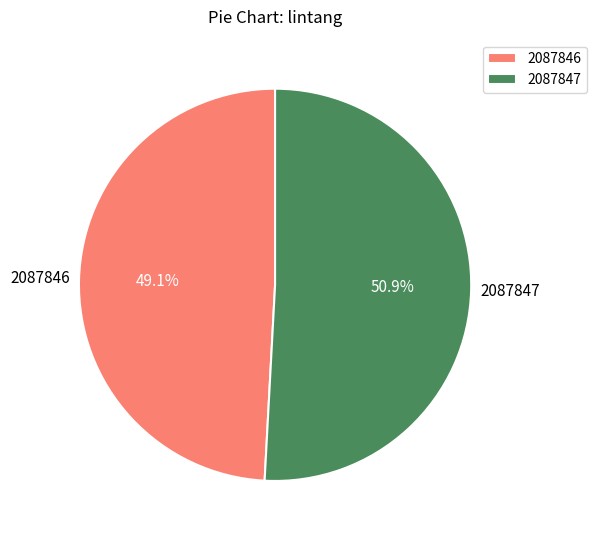

Is it true that 2087846 is 37% of the pie?

False